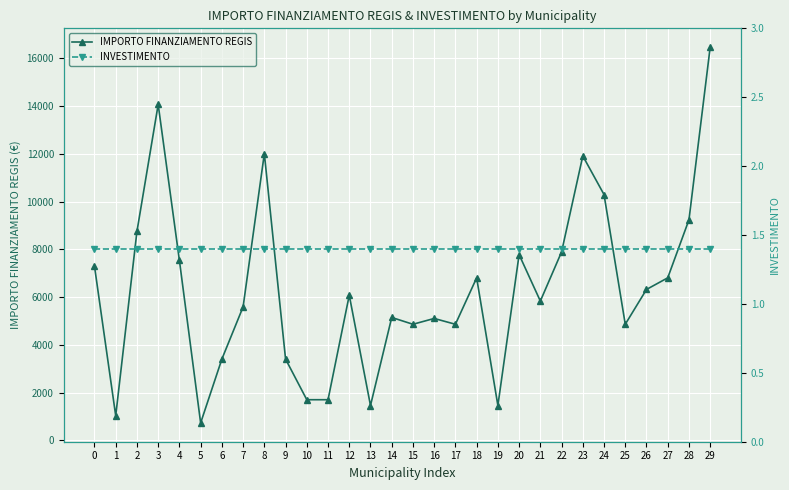

Which series has the largest total across all categories?

IMPORTO FINANZIAMENTO REGIS